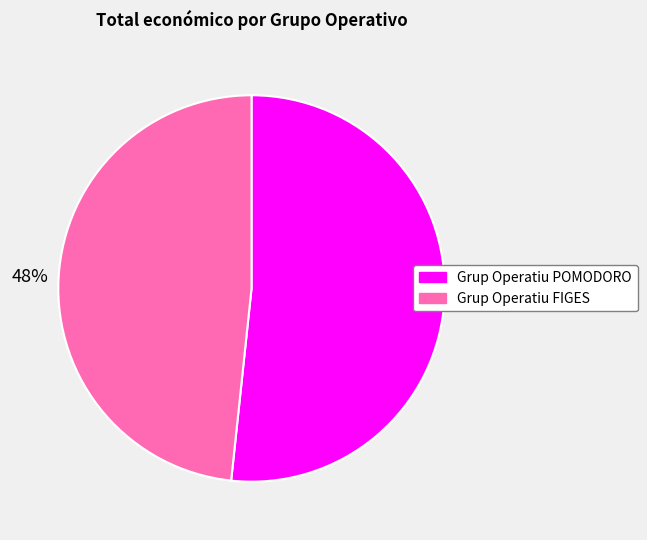

Rank the categories by value from highest to lowest.

Grup Operatiu POMODORO, Grup Operatiu FIGES